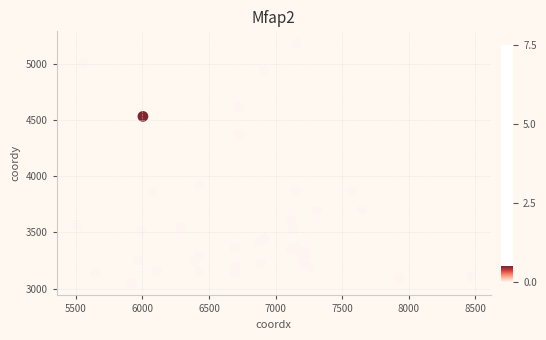

What Y value in the scatter plot is closest to 4115?

3920.0